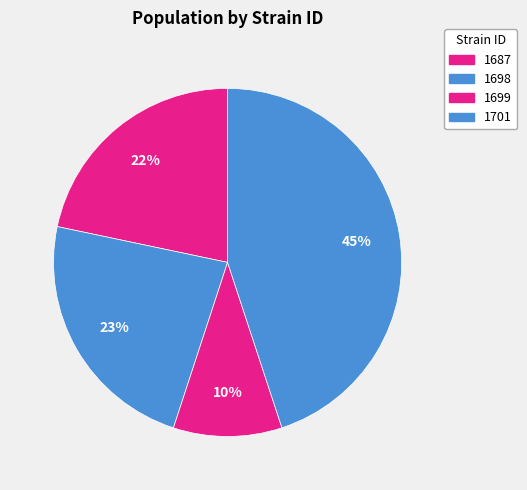

To the nearest percent, what percentage of the pie is 1698?

23%